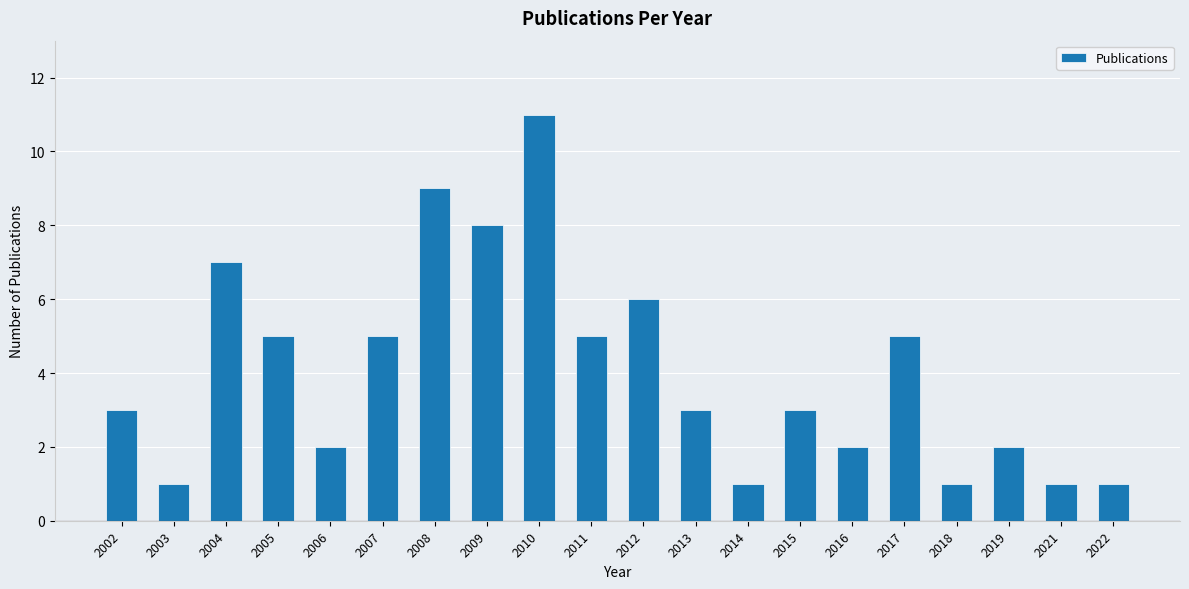

Read the value at 2008.

9